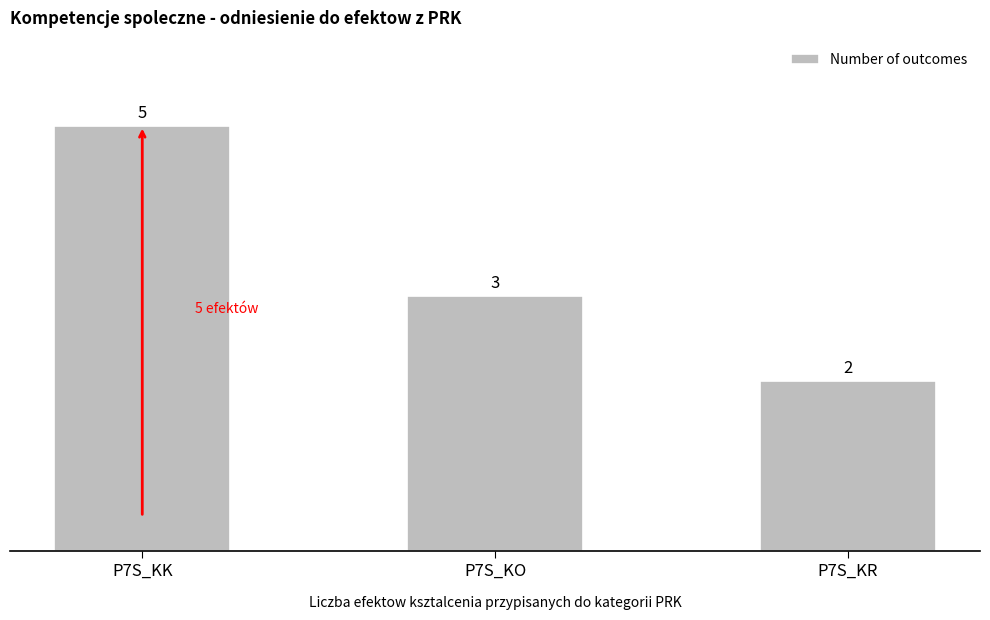

What is the value of the 2nd bar from the left?

3